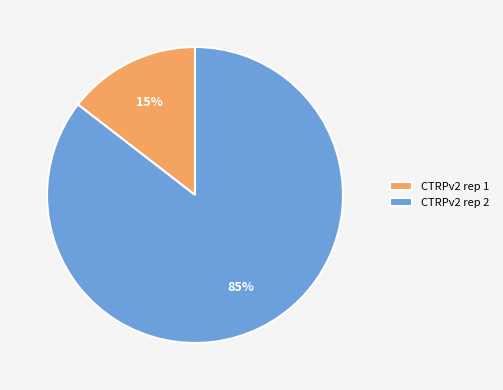

To the nearest percent, what is the combined percentage of CTRPv2 rep 2 and CTRPv2 rep 1?

100%